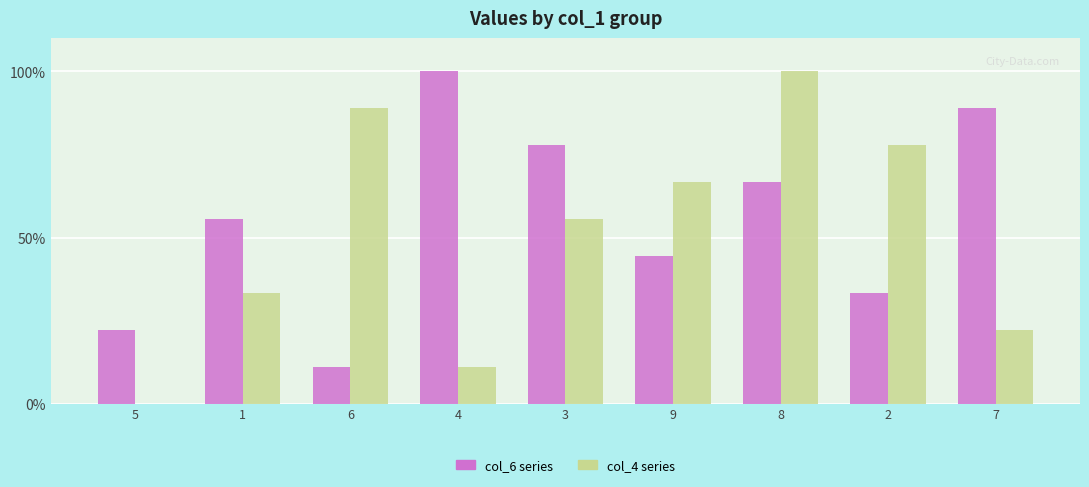

What is the maximum value for col_6 series?

100.0